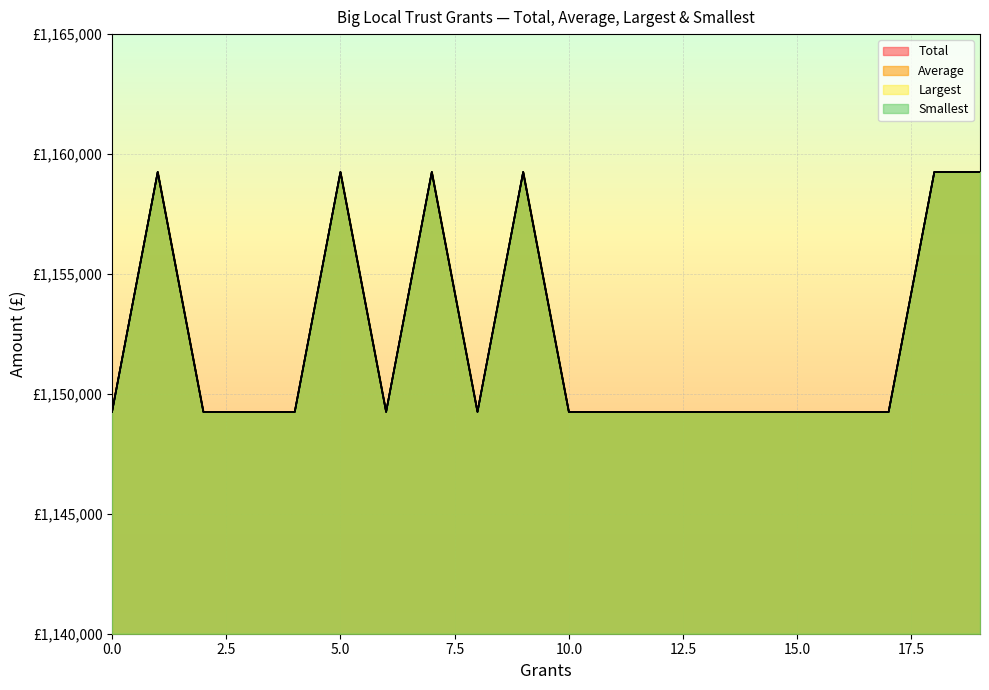

Reading left to right, transcribe all the data shown in this chart.

Total: 1149250	1159250	1149250	1149250	1149250	1159250	1149250	1159250	1149250	1159250	1149250	1149250	1149250	1149250	1149250	1149250	1149250	1149250	1159250	1159250
Average: 1149250	1159250	1149250	1149250	1149250	1159250	1149250	1159250	1149250	1159250	1149250	1149250	1149250	1149250	1149250	1149250	1149250	1149250	1159250	1159250
Largest: 1149250	1159250	1149250	1149250	1149250	1159250	1149250	1159250	1149250	1159250	1149250	1149250	1149250	1149250	1149250	1149250	1149250	1149250	1159250	1159250
Smallest: 1149250	1159250	1149250	1149250	1149250	1159250	1149250	1159250	1149250	1159250	1149250	1149250	1149250	1149250	1149250	1149250	1149250	1149250	1159250	1159250